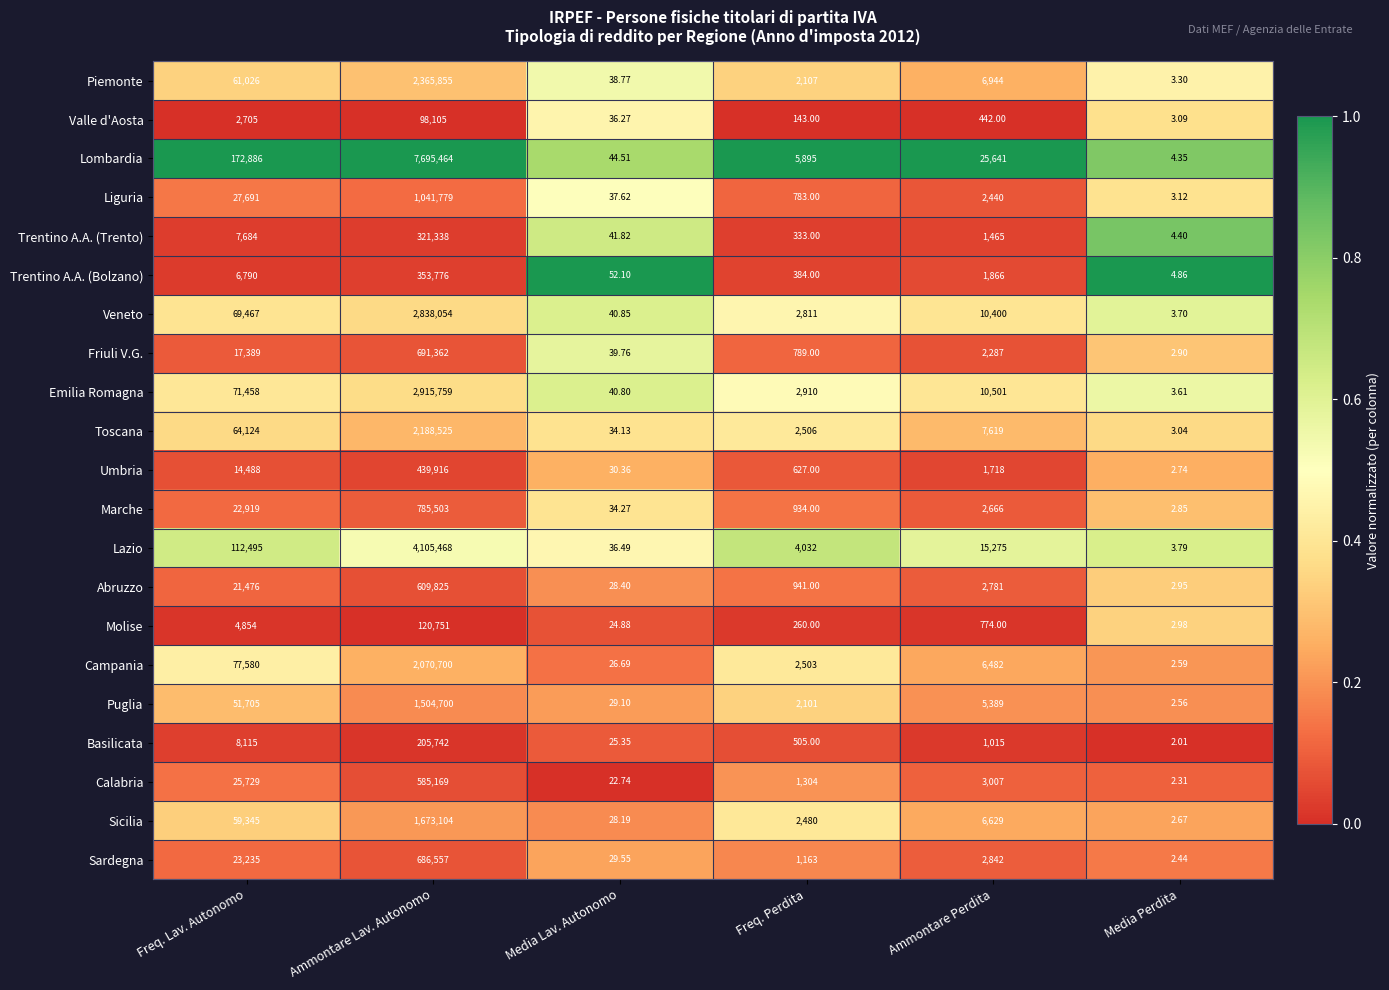

Where is Emilia Romagna nearest to the value 1457881?

Freq. Lav. Autonomo